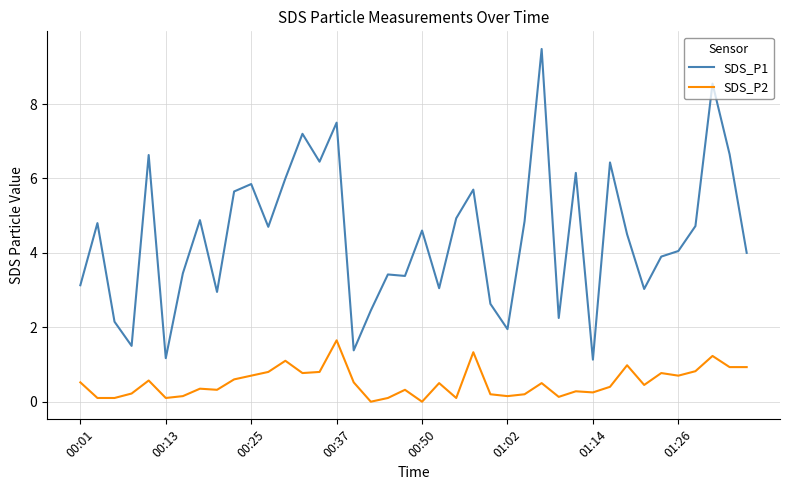

What is the greatest value displayed?

9.5